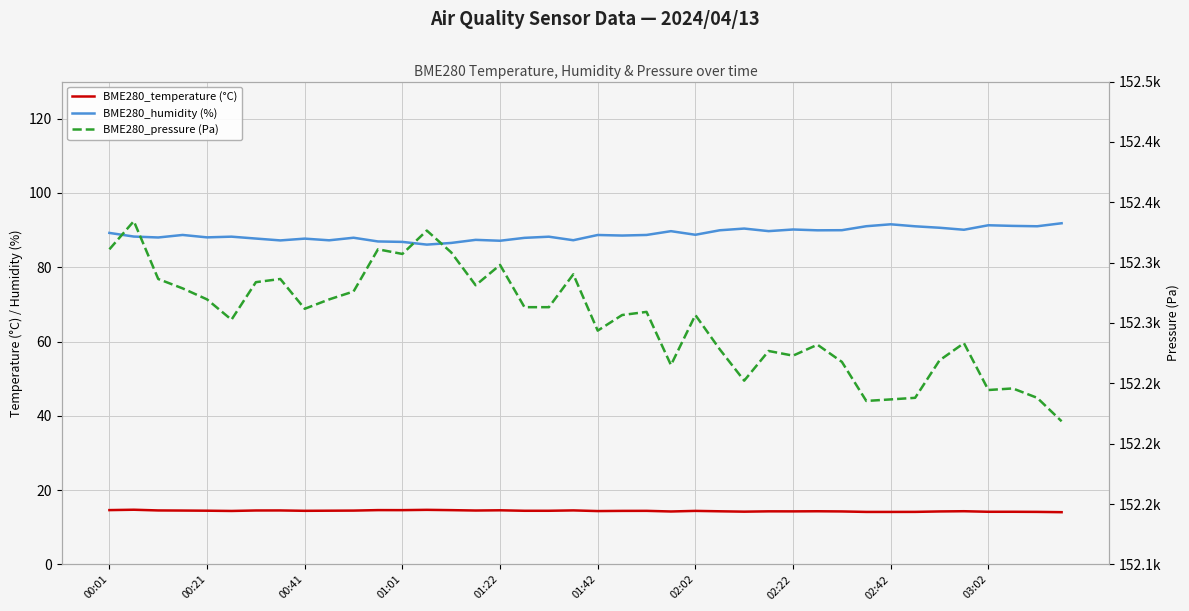

How many distinct data groups are displayed?

3